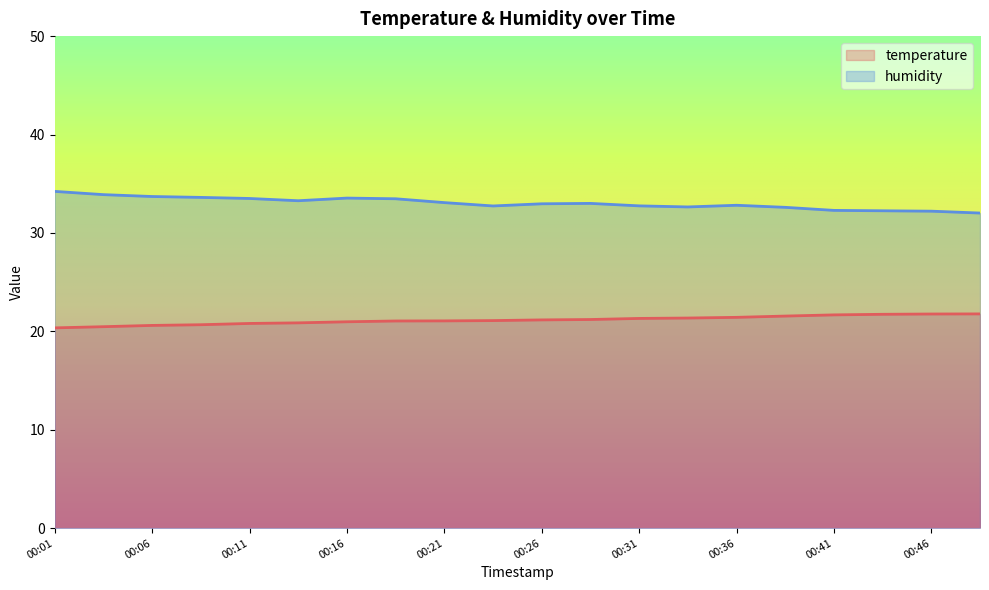

True or false: temperature has more than 2 interior local peaks.

False